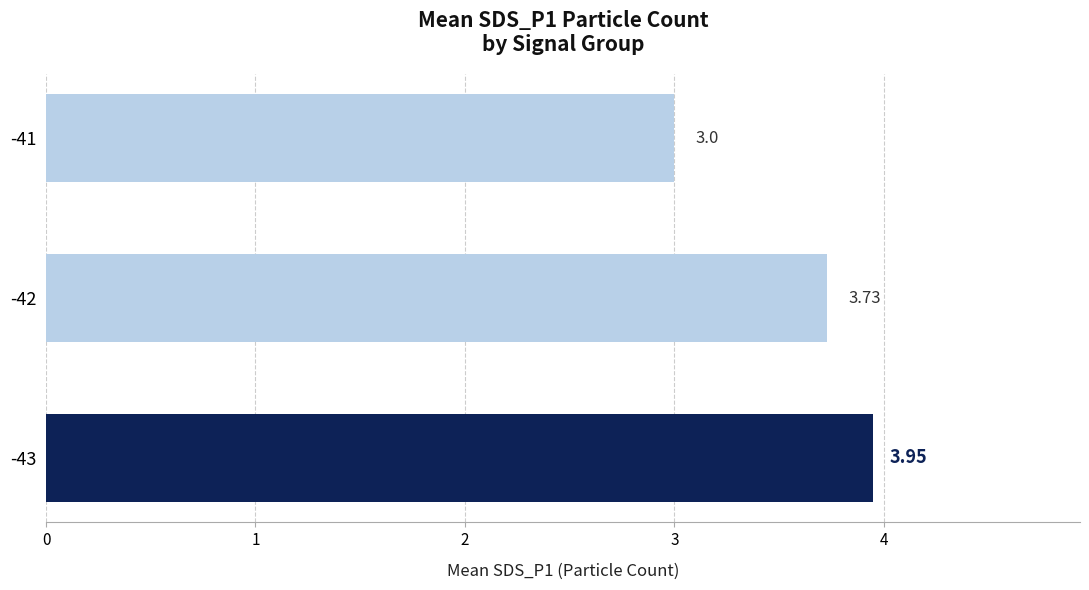

Does the chart contain stacked bars?

No